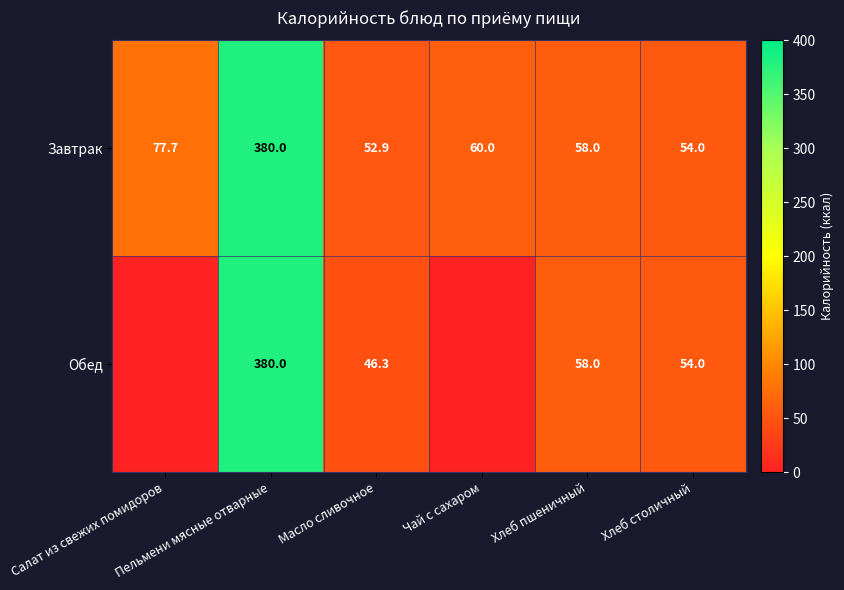

Count the number of categories in the chart.

6